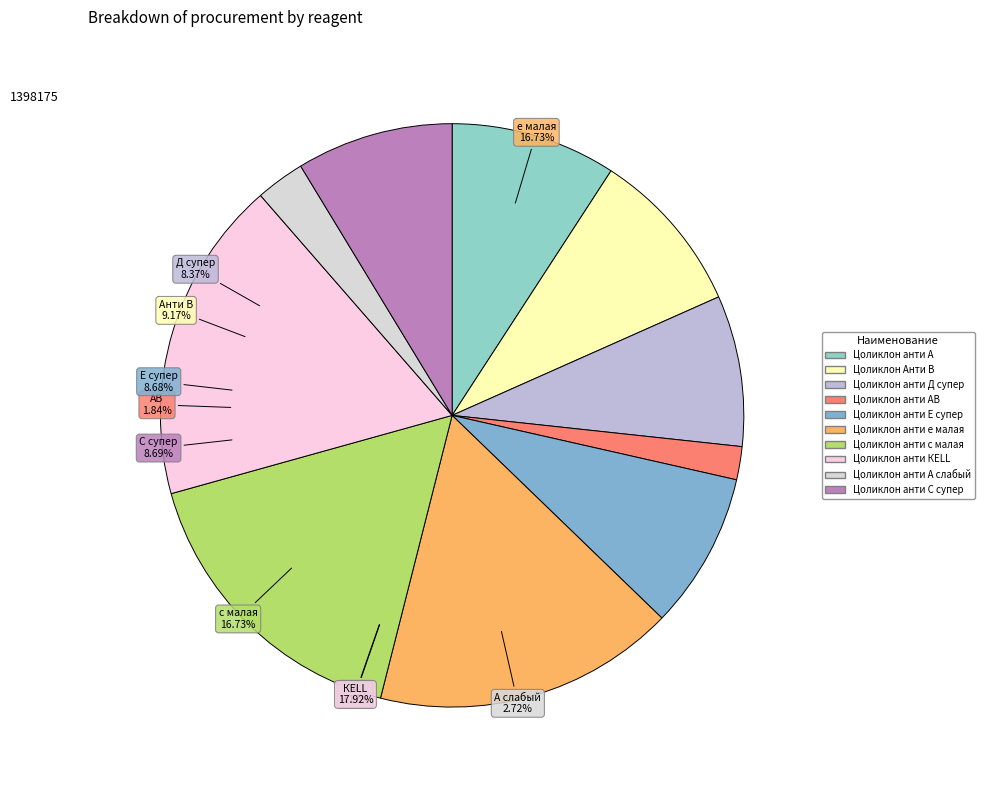

Count the number of slices in the pie.

10